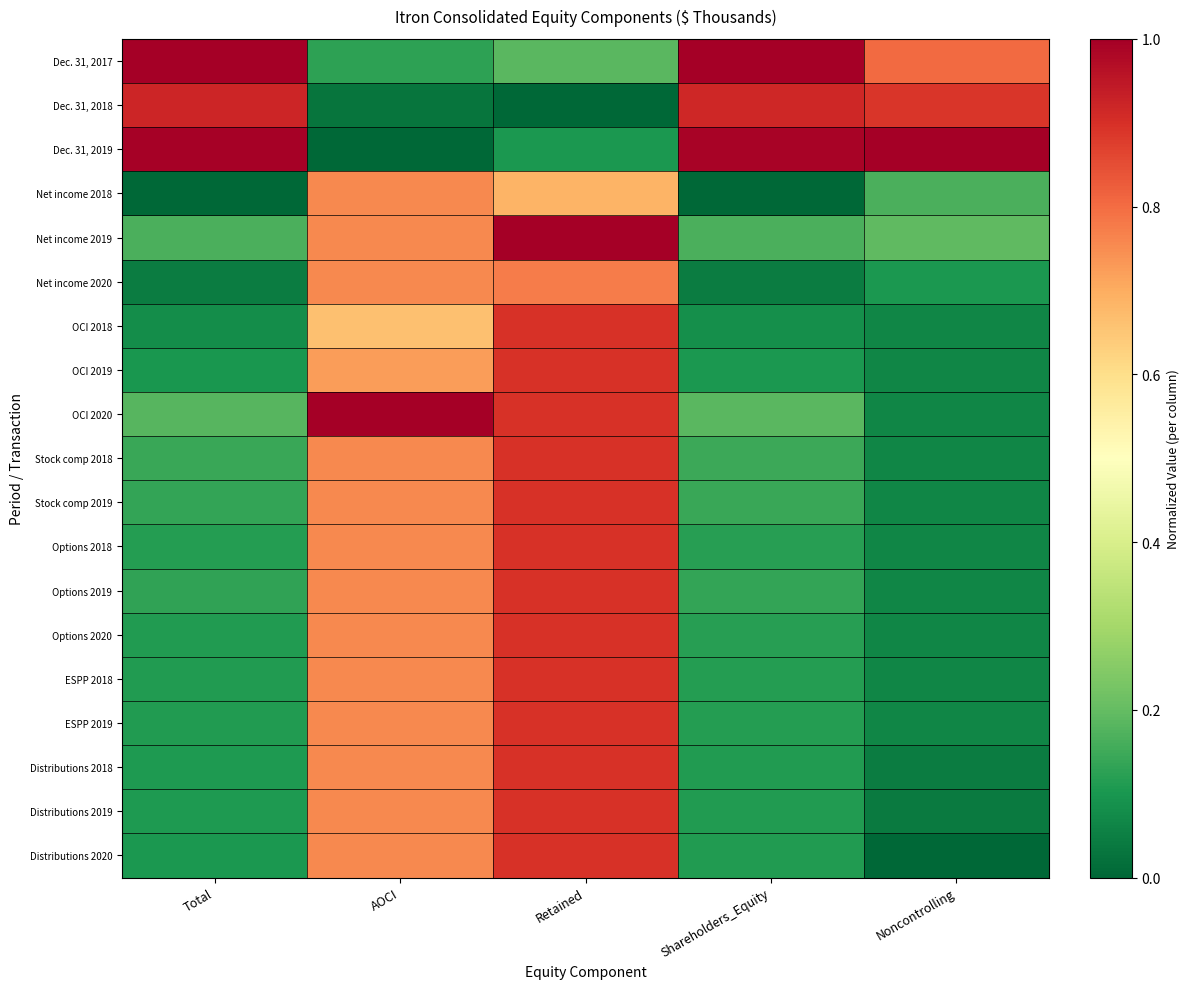

At Noncontrolling, list the series in order from smallest to largest.

Distributions 2020, Distributions 2019, Distributions 2018, OCI 2018, OCI 2019, OCI 2020, Stock comp 2018, Stock comp 2019, Options 2018, Options 2019, Options 2020, ESPP 2018, ESPP 2019, Net income 2020, Net income 2018, Net income 2019, Dec. 31, 2017, Dec. 31, 2018, Dec. 31, 2019